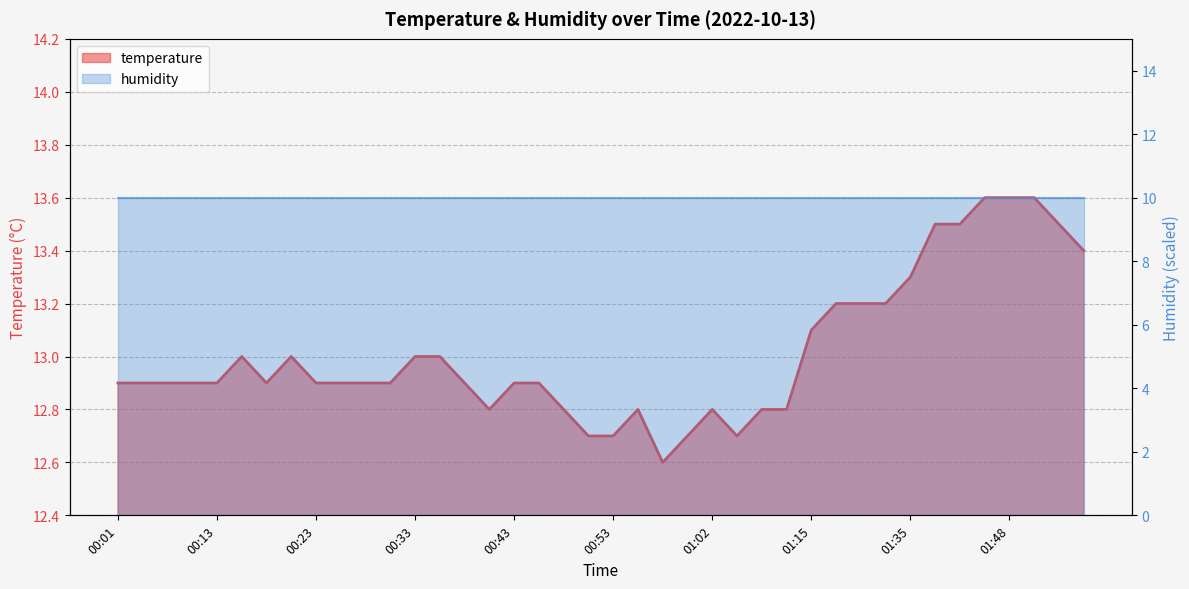

What is the smallest value displayed?

12.6